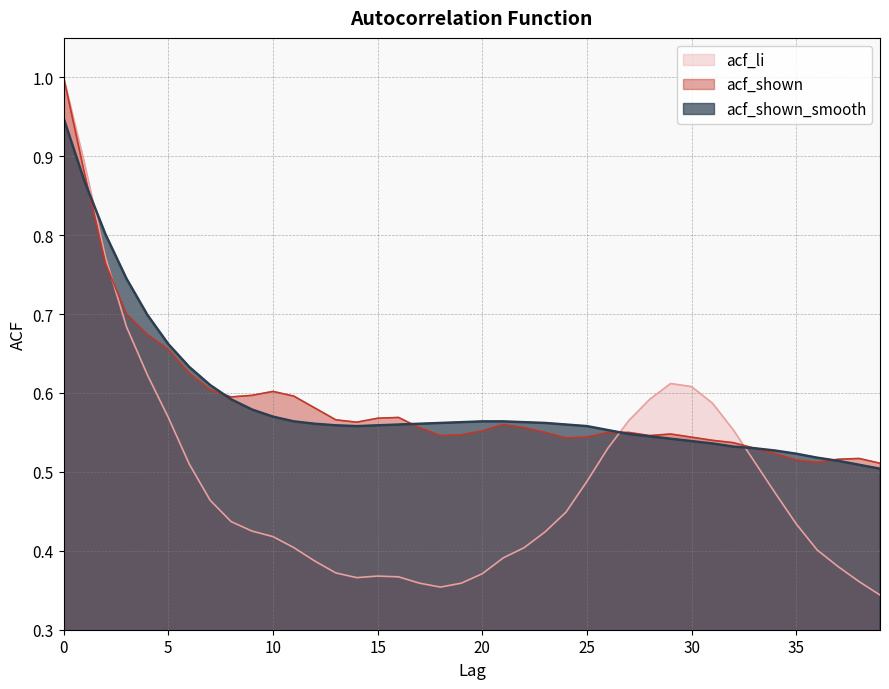

Reading left to right, list all the values displayed in this chart.

acf_li: 1.0	0.9	0.8	0.7	0.6	0.6	0.5	0.5	0.4	0.4	0.4	0.4	0.4	0.4	0.4	0.4	0.4	0.4	0.4	0.4	0.4	0.4	0.4	0.4	0.4	0.5	0.5	0.6	0.6	0.6	0.6	0.6	0.6	0.5	0.5	0.4	0.4	0.4	0.4	0.3
acf_shown: 1.0	0.9	0.8	0.7	0.7	0.7	0.6	0.6	0.6	0.6	0.6	0.6	0.6	0.6	0.6	0.6	0.6	0.6	0.5	0.5	0.6	0.6	0.6	0.6	0.5	0.5	0.6	0.6	0.5	0.5	0.5	0.5	0.5	0.5	0.5	0.5	0.5	0.5	0.5	0.5
acf_shown_smooth: 0.9	0.9	0.8	0.7	0.7	0.7	0.6	0.6	0.6	0.6	0.6	0.6	0.6	0.6	0.6	0.6	0.6	0.6	0.6	0.6	0.6	0.6	0.6	0.6	0.6	0.6	0.6	0.5	0.5	0.5	0.5	0.5	0.5	0.5	0.5	0.5	0.5	0.5	0.5	0.5